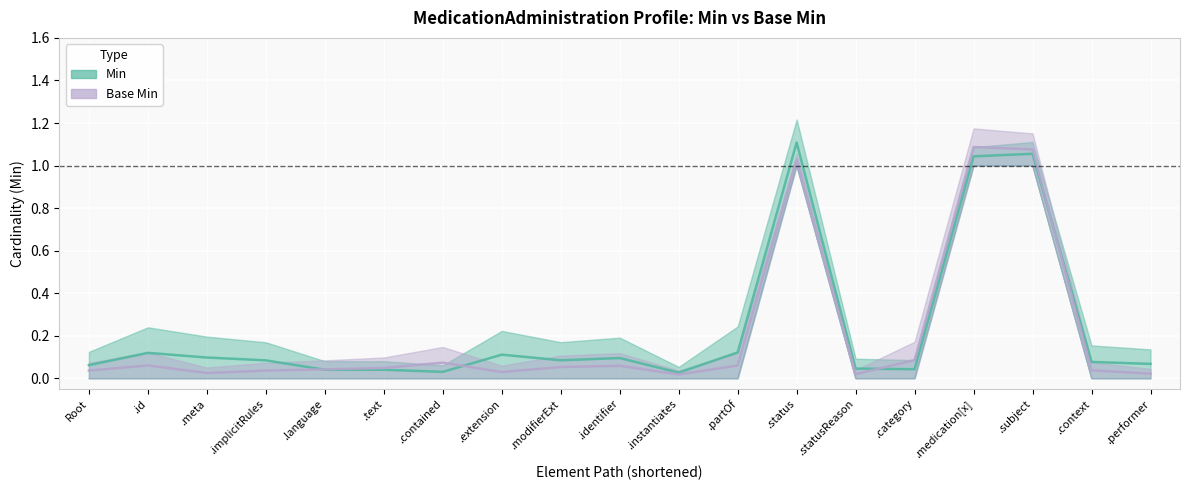

What is the total value across all series at .medication[x]?

2